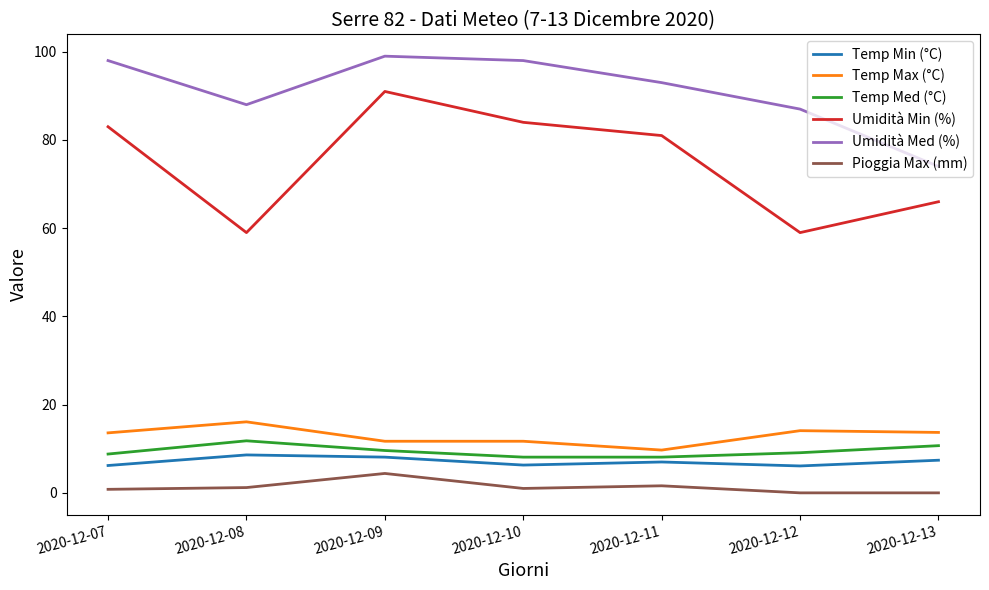

The Temp Med (°C) series shows 14.5 at 2020-12-12. True or false?

False